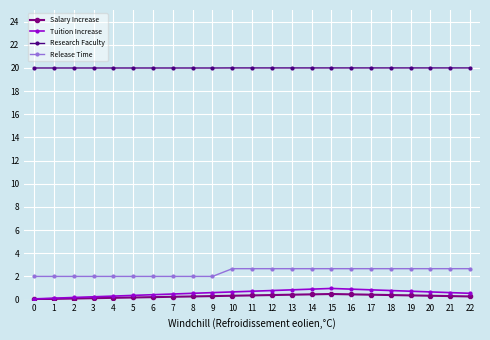

What is the difference between the maximum and minimum values in the Release Time series?

0.7